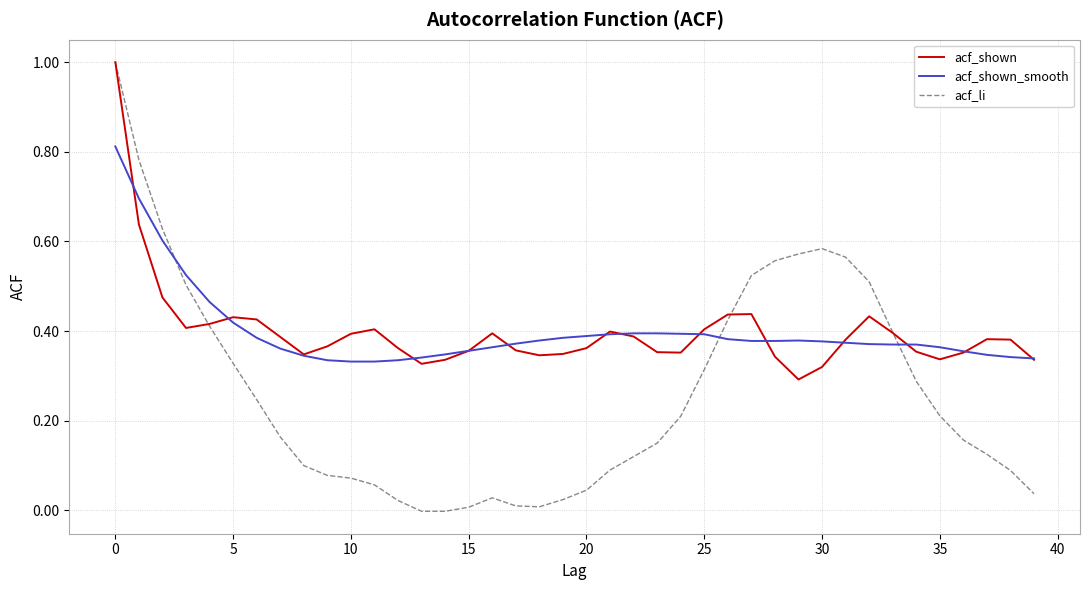

Which series has the widest spread of values?

acf_li